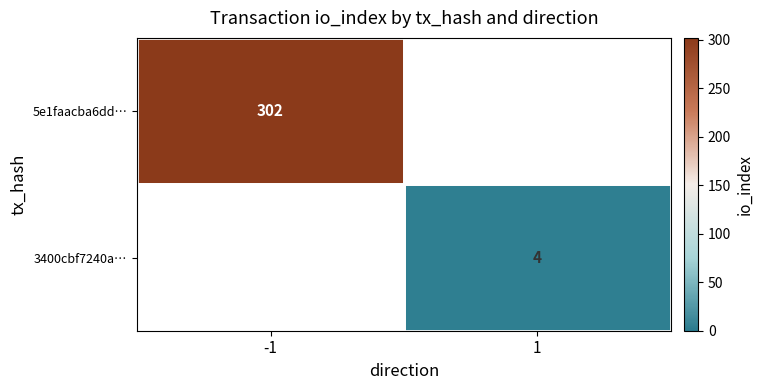

Is it true that 5e1faacba6dd… equals 302 at -1?

True